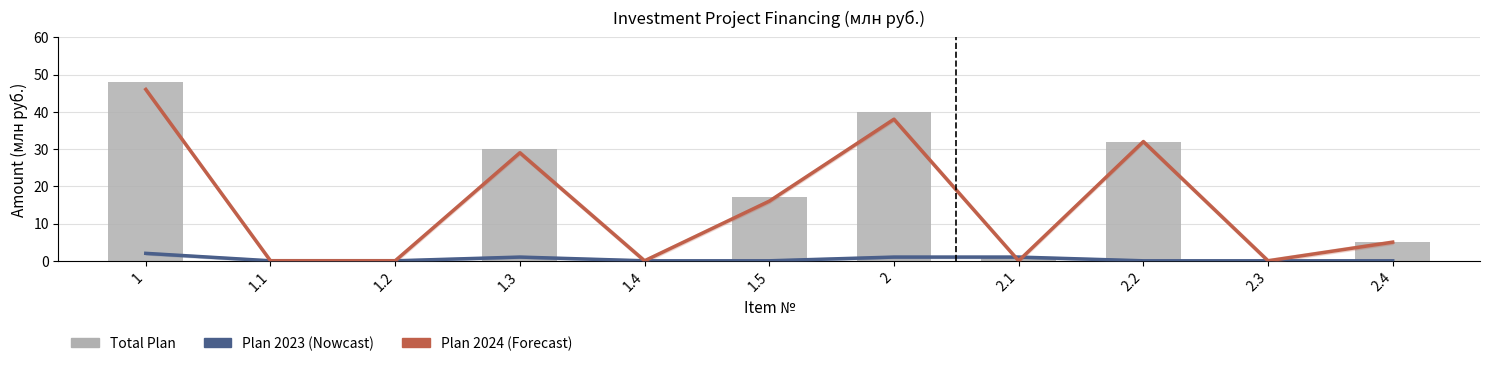

At which category is the sum across all series the highest?

1